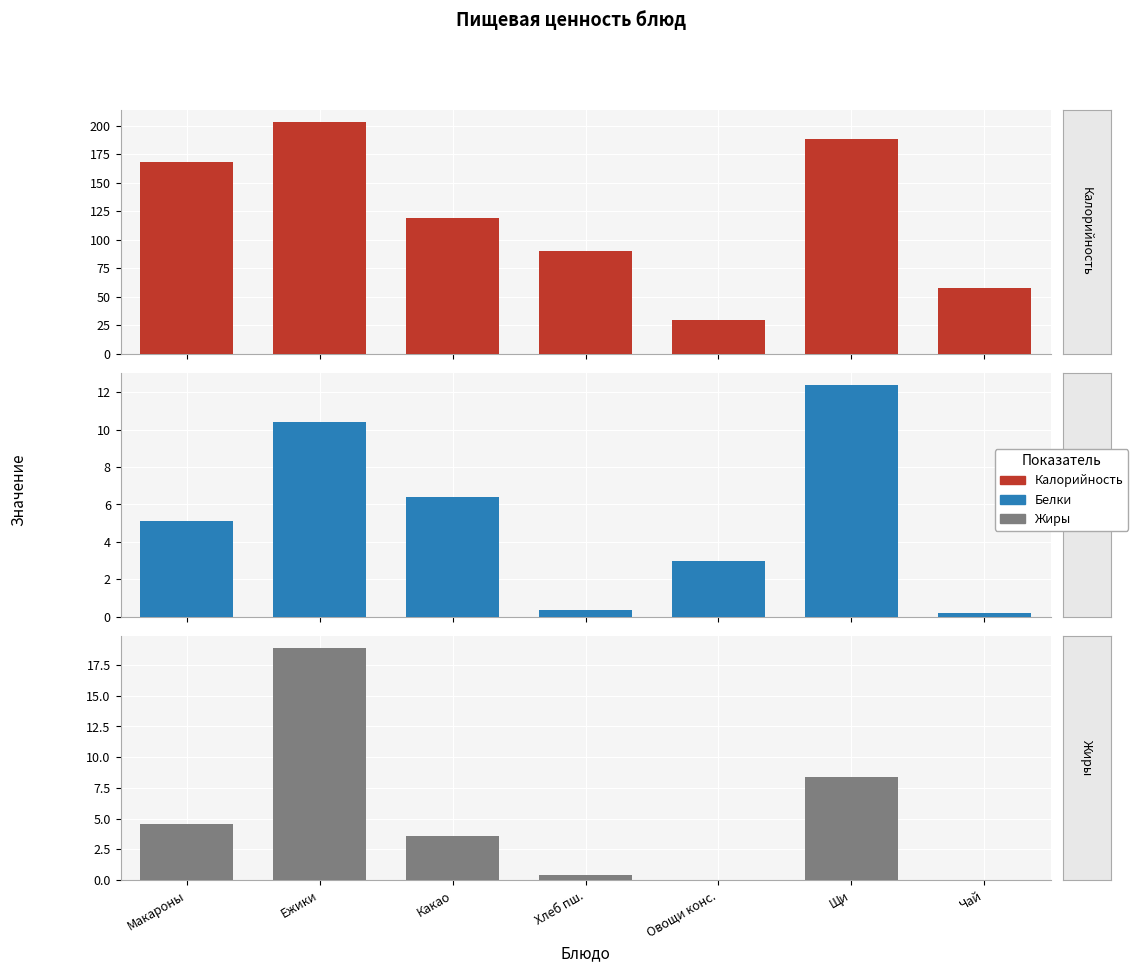

How many groups of bars are there?

7